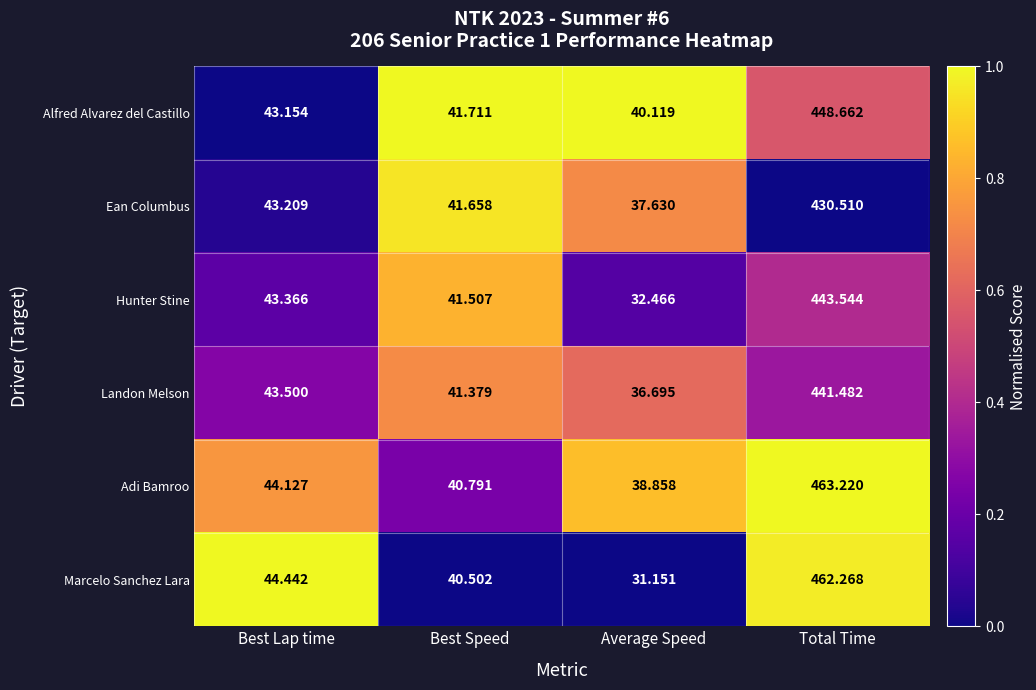

List the series in order of their peak value, highest first.

Adi Bamroo, Marcelo Sanchez Lara, Alfred Alvarez del Castillo, Hunter Stine, Landon Melson, Ean Columbus